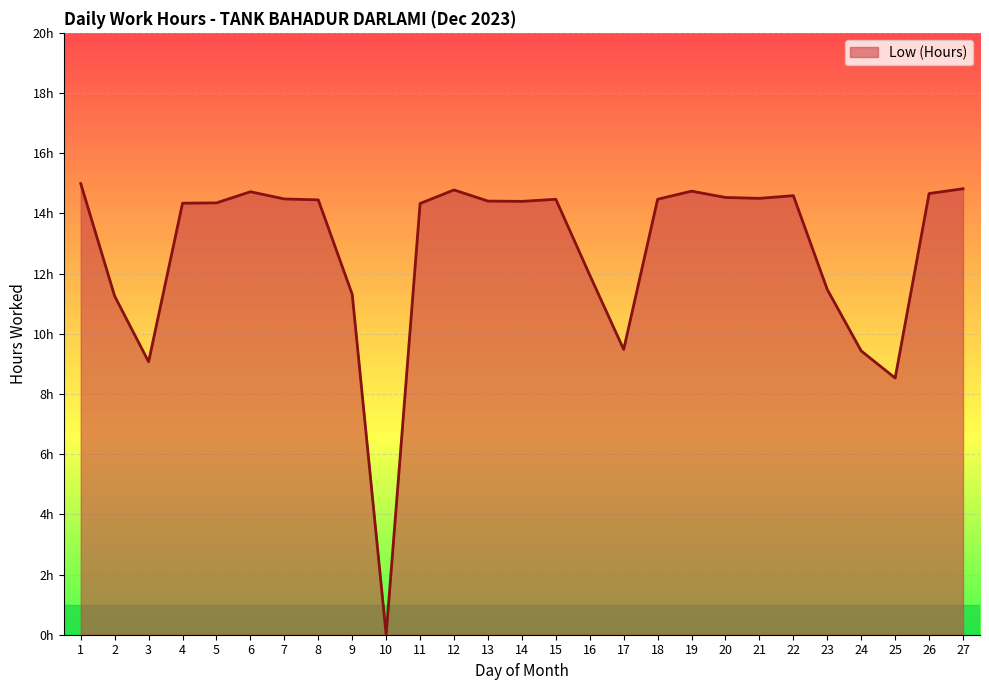

List the labels in order of value, largest first.

1, 27, 12, 19, 6, 26, 22, 20, 21, 7, 15, 18, 8, 13, 14, 5, 4, 11, 16, 23, 9, 2, 17, 24, 3, 25, 10